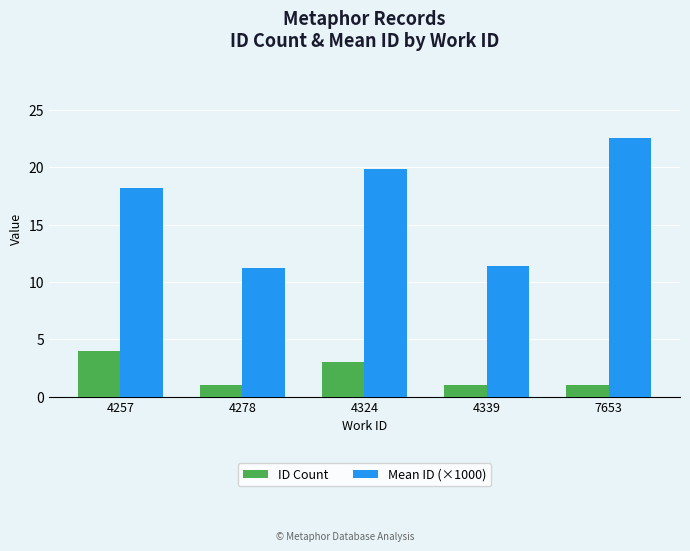

Where does the Mean ID (×1000) series first go above 18?

4257